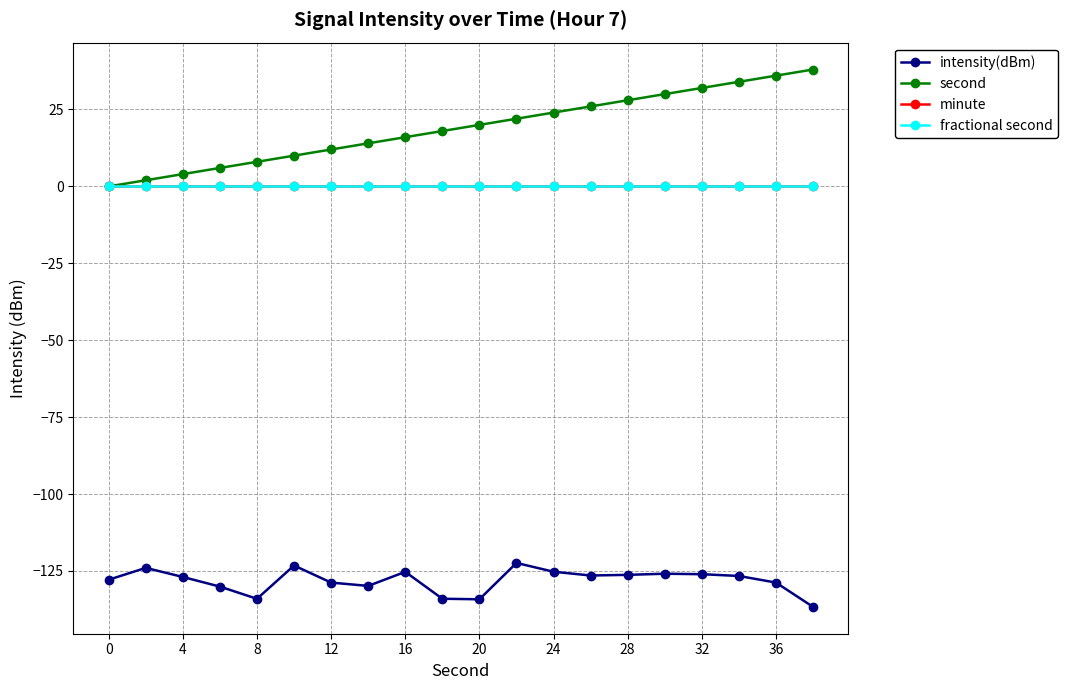

Does the chart have visible grid lines?

Yes